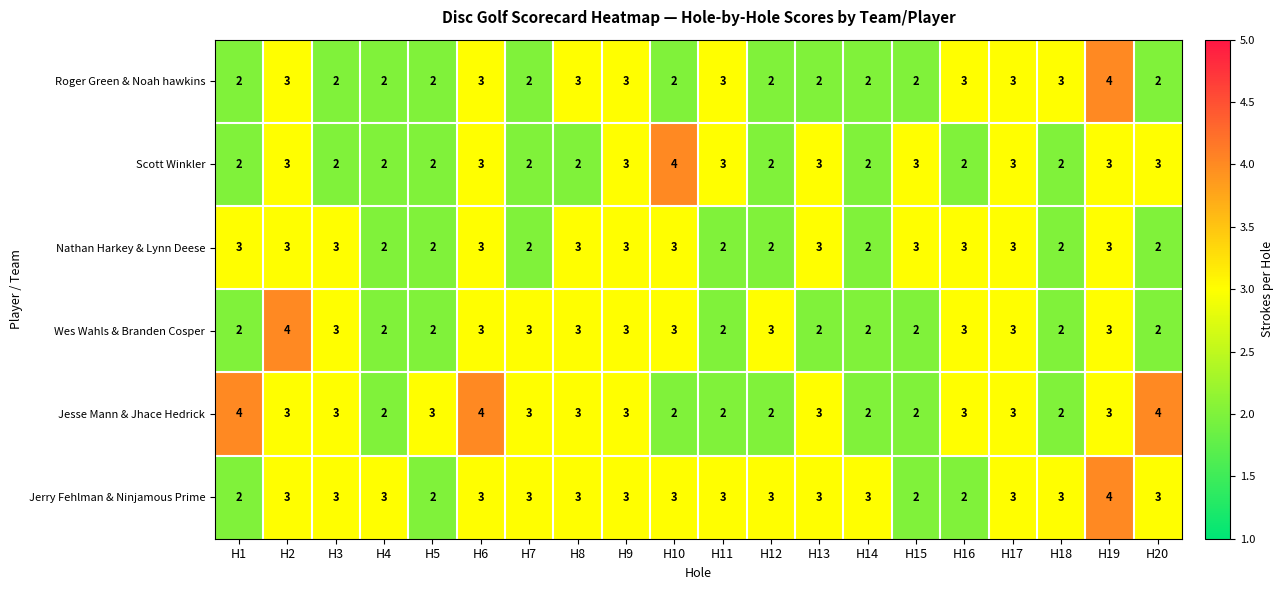

Is it true that Scott Winkler equals 2 at H4?

True